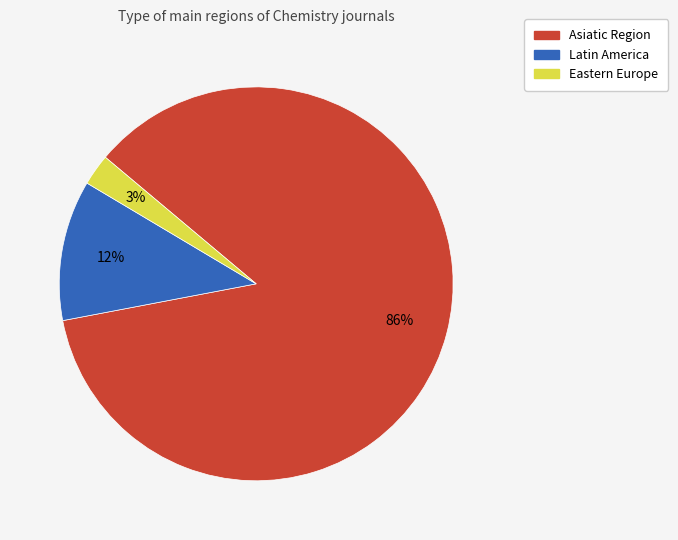

To the nearest percent, what is the combined percentage of Eastern Europe and Asiatic Region?

88%